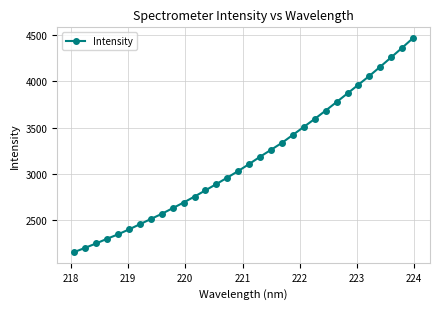

What is the difference between the maximum and minimum values?

2308.2